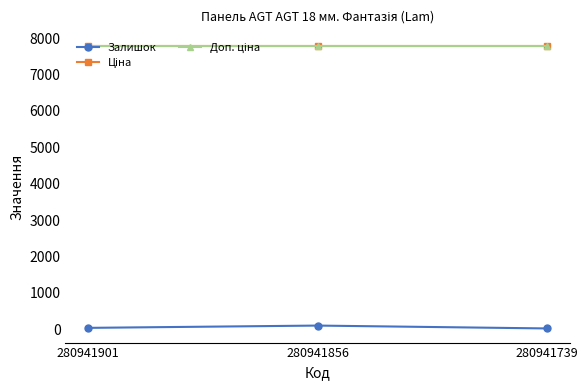

The Ціна series shows 3619.5 at 280941856. True or false?

False